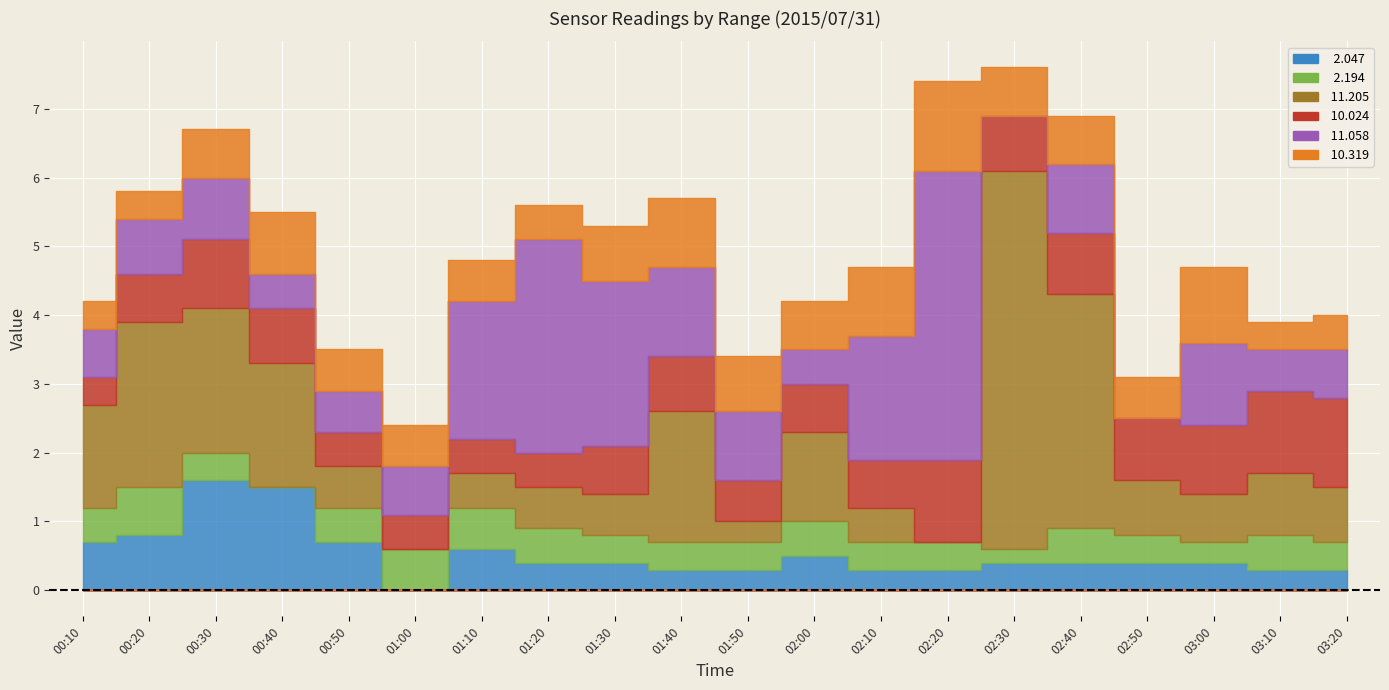

How many values in   2.194 are above zero?

19